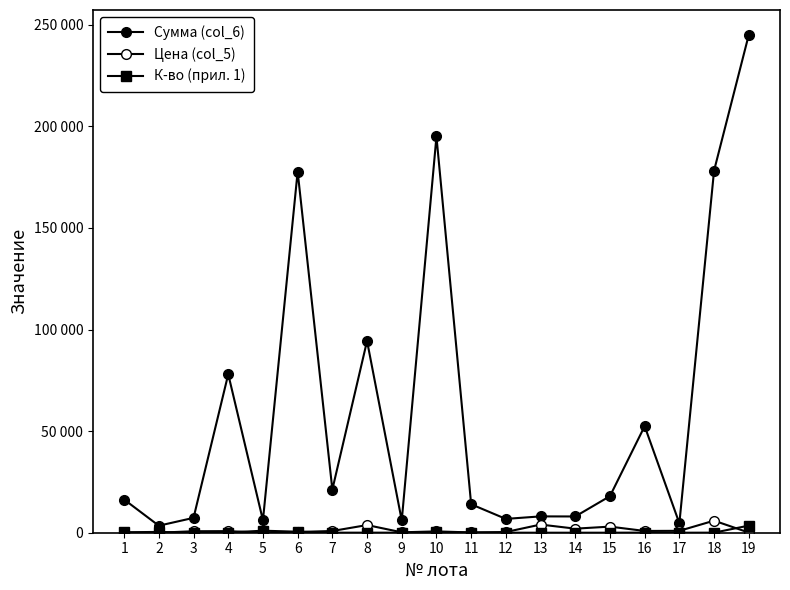

Rank the series by their maximum value, from lowest to highest.

К-во (прил. 1), Цена (col_5), Сумма (col_6)